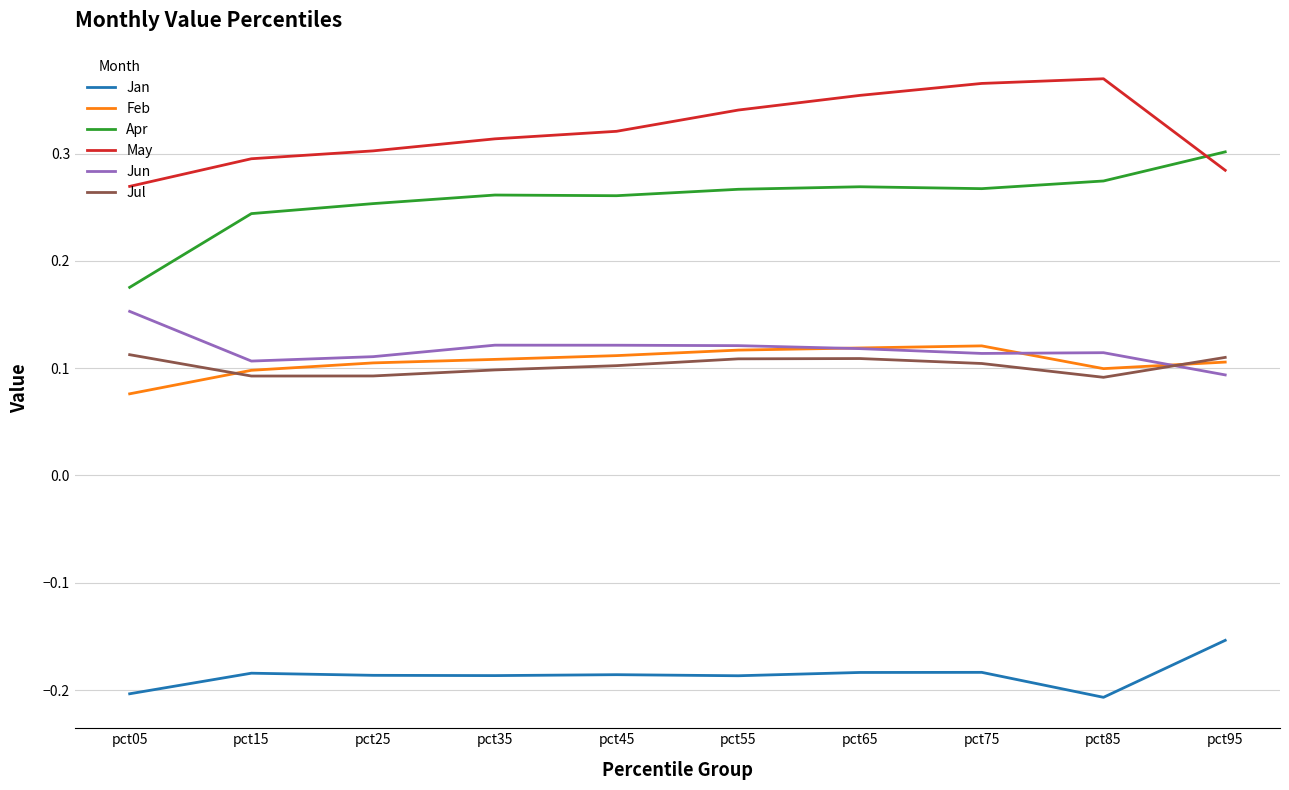

Rank the series by their maximum value, from highest to lowest.

May, Apr, Jun, Feb, Jul, Jan